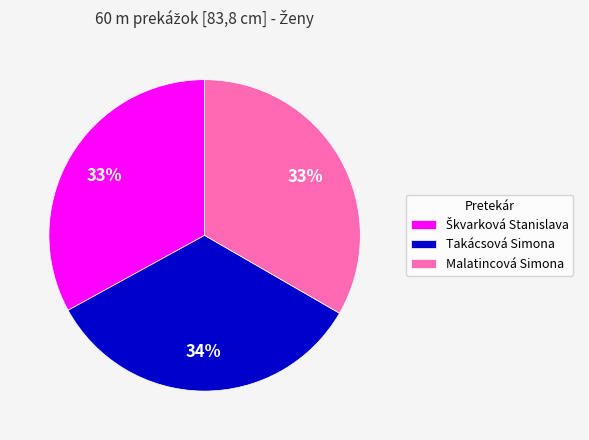

Do Takácsová Simona and Malatincová Simona together represent more than half of the pie?

Yes